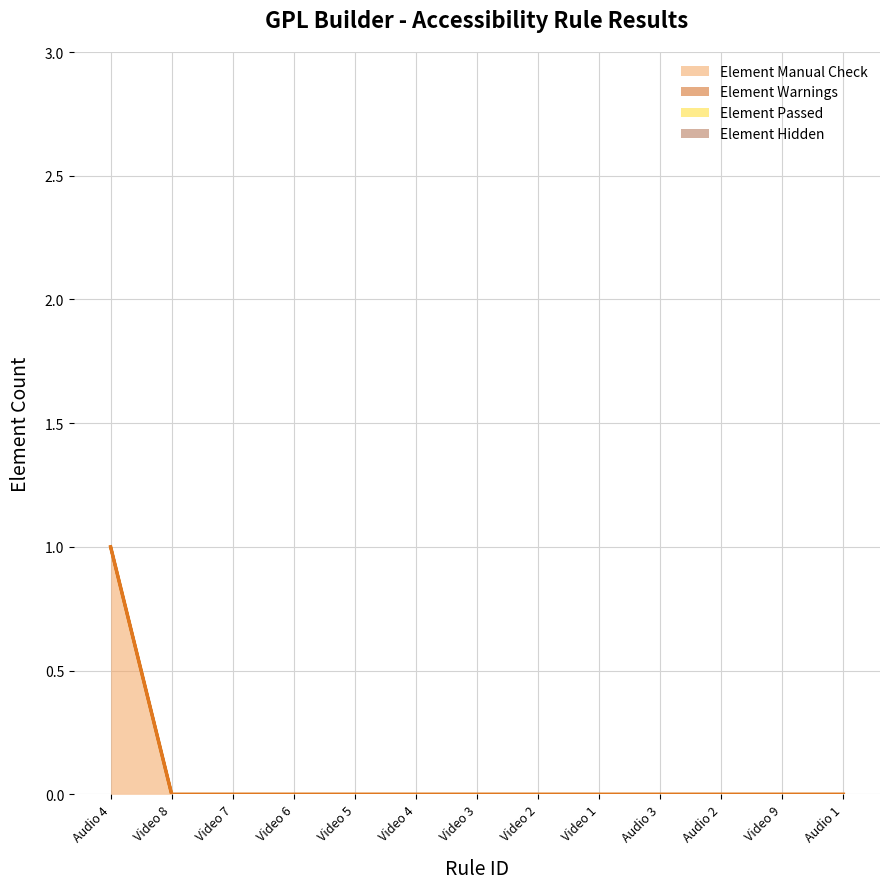

Reading left to right, what are all the values shown in this chart?

Element Manual Check: Audio 4=1	Video 8=0	Video 7=0	Video 6=0	Video 5=0	Video 4=0	Video 3=0	Video 2=0	Video 1=0	Audio 3=0	Audio 2=0	Video 9=0	Audio 1=0
Element Warnings: Audio 4=0	Video 8=0	Video 7=0	Video 6=0	Video 5=0	Video 4=0	Video 3=0	Video 2=0	Video 1=0	Audio 3=0	Audio 2=0	Video 9=0	Audio 1=0
Element Passed: Audio 4=0	Video 8=0	Video 7=0	Video 6=0	Video 5=0	Video 4=0	Video 3=0	Video 2=0	Video 1=0	Audio 3=0	Audio 2=0	Video 9=0	Audio 1=0
Element Hidden: Audio 4=0	Video 8=0	Video 7=0	Video 6=0	Video 5=0	Video 4=0	Video 3=0	Video 2=0	Video 1=0	Audio 3=0	Audio 2=0	Video 9=0	Audio 1=0